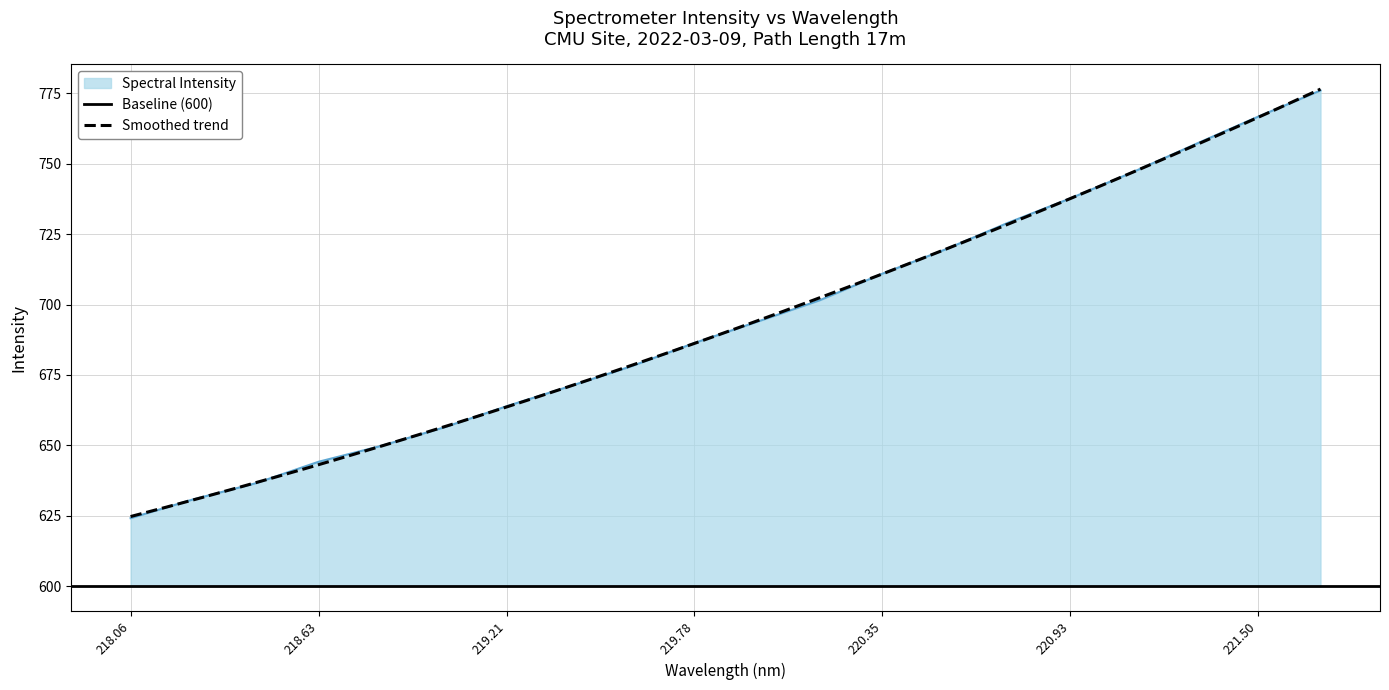

The value of Spectral Intensity at 219.21 is 663.9. True or false?

True